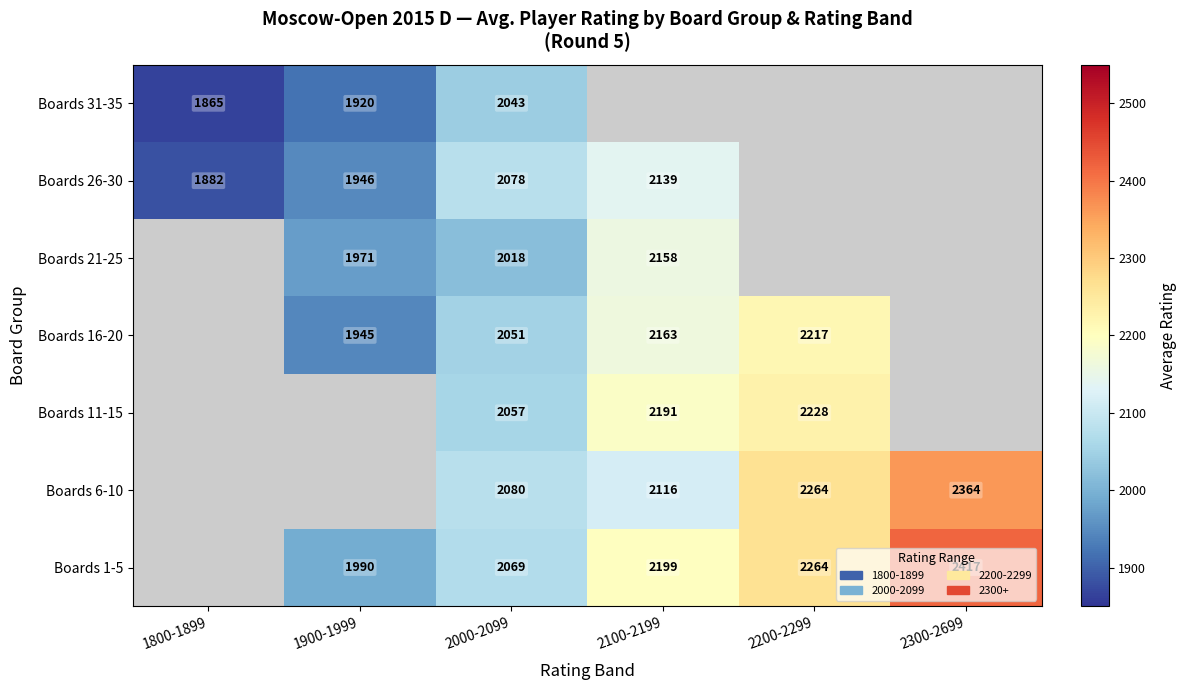

Rank the series at 2000-2099 from highest to lowest value.

Boards 6-10, Boards 26-30, Boards 1-5, Boards 11-15, Boards 16-20, Boards 31-35, Boards 21-25